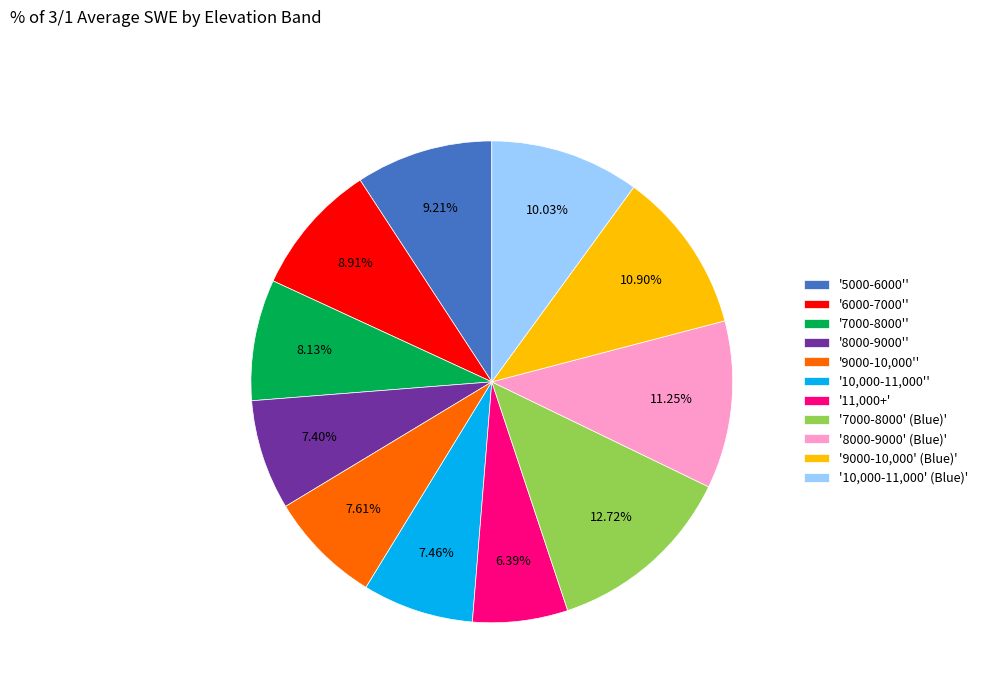

Do '8000-9000' (Blue)' and '6000-7000'' together represent more than half of the pie?

No